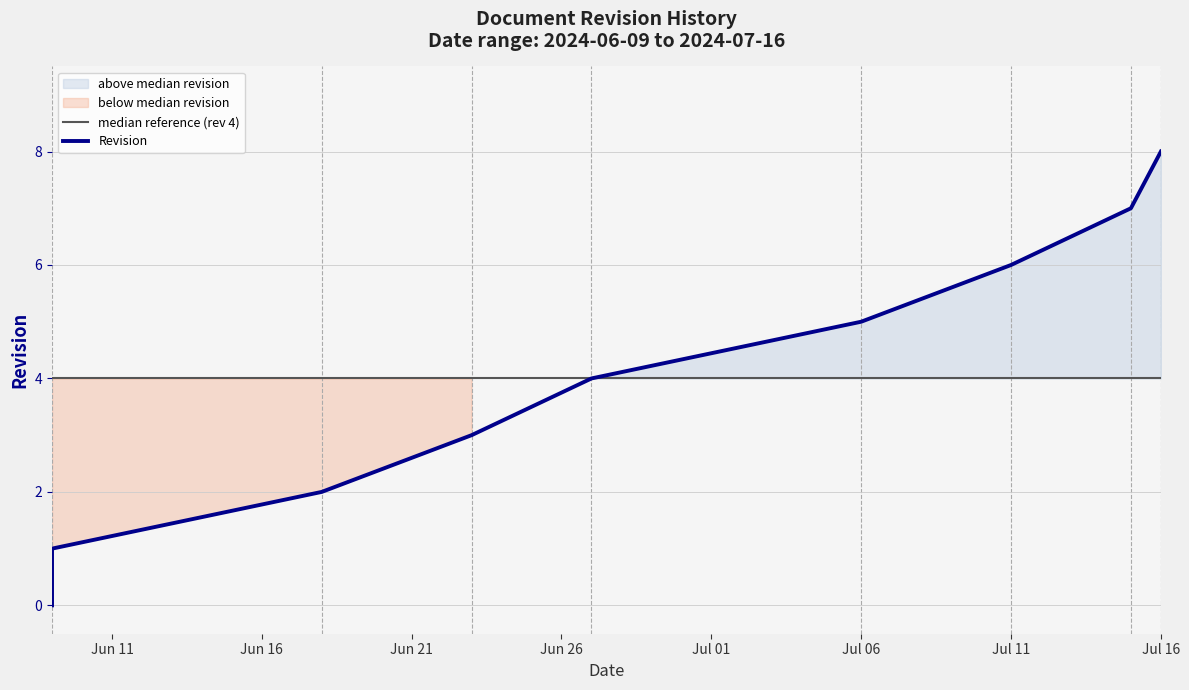

Reading right to left, what are all the values shown in this chart?

8	7	6	5	4	3	2	1	0